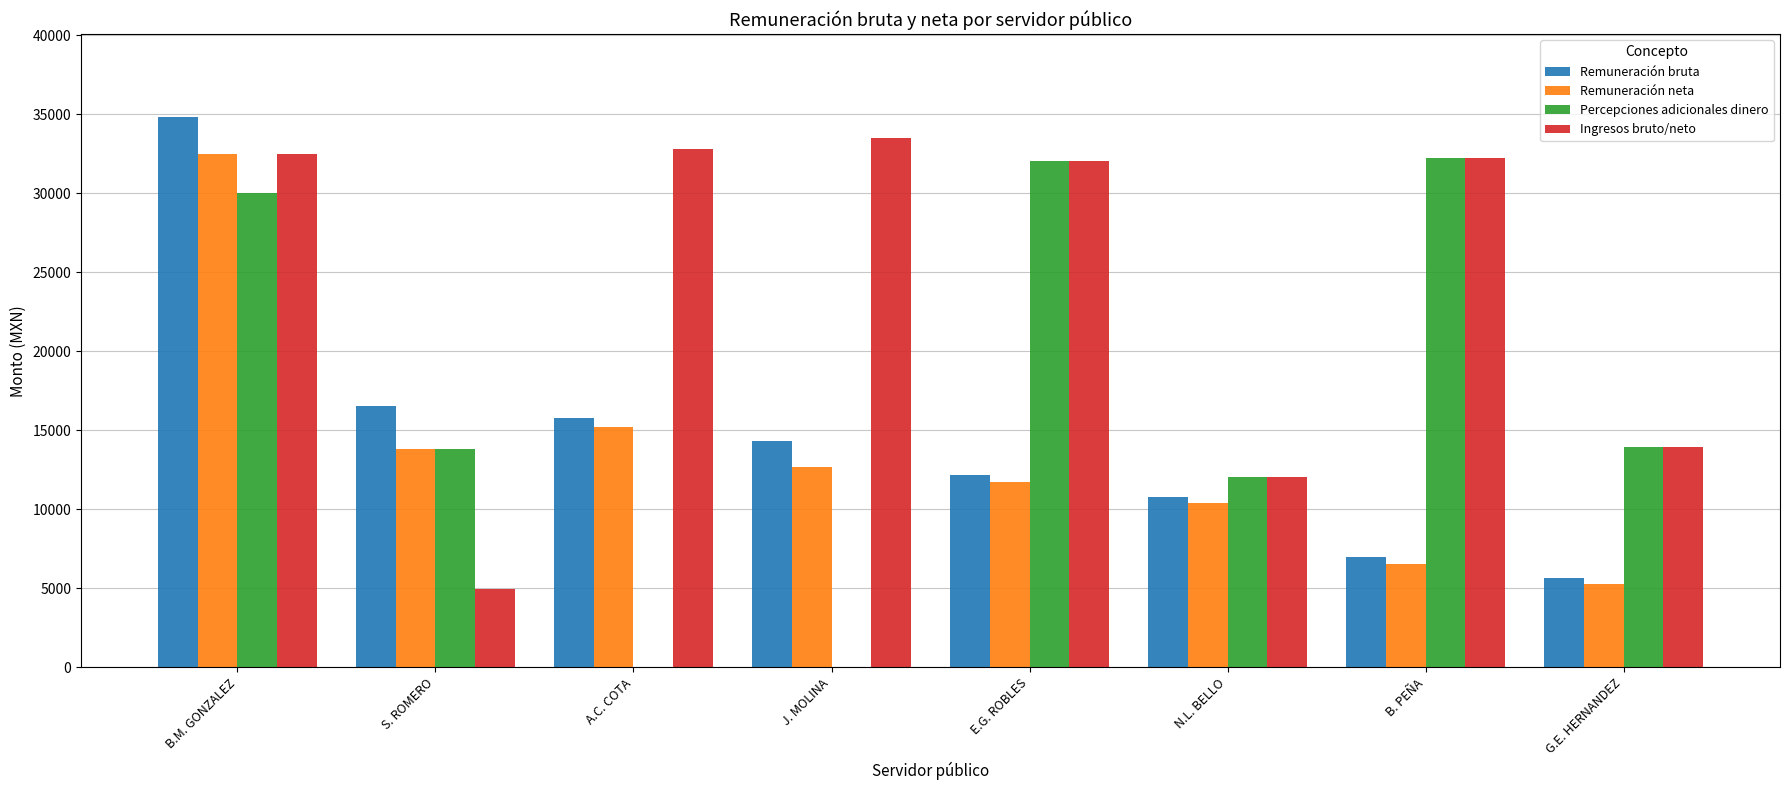

What value does the Percepciones adicionales dinero series have at E.G. ROBLES?

32052.0